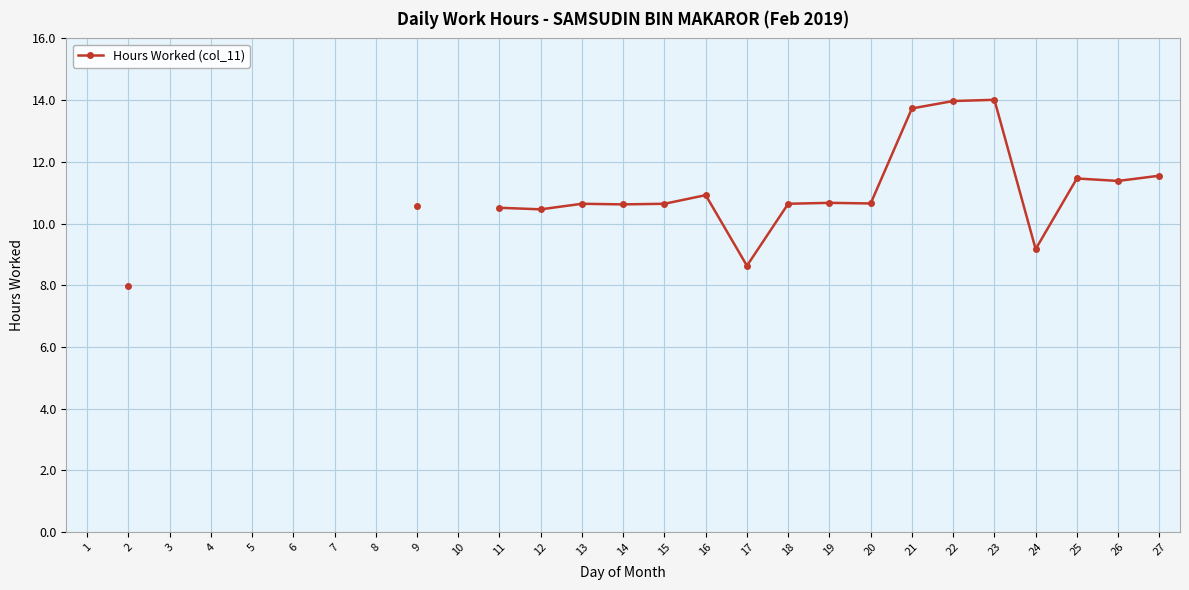

True or false: the data shows 10.6 at 9.

True